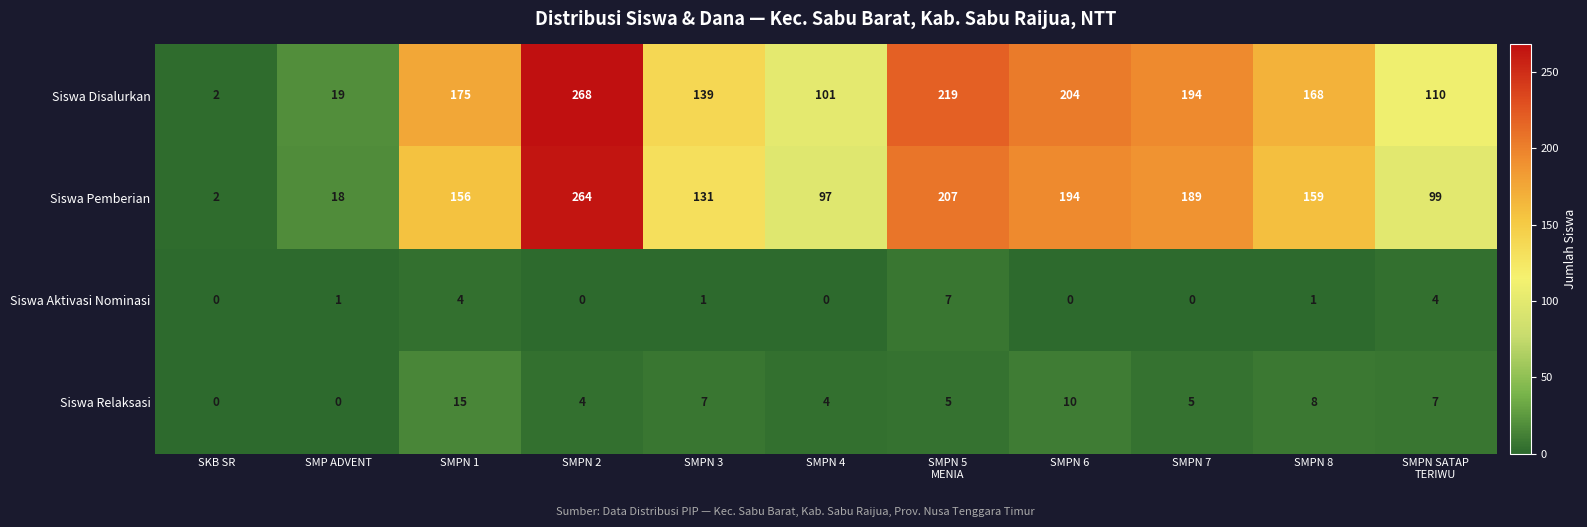

Rank the series at SMPN 6 from highest to lowest value.

Siswa Disalurkan, Siswa Pemberian, Siswa Relaksasi, Siswa Aktivasi Nominasi